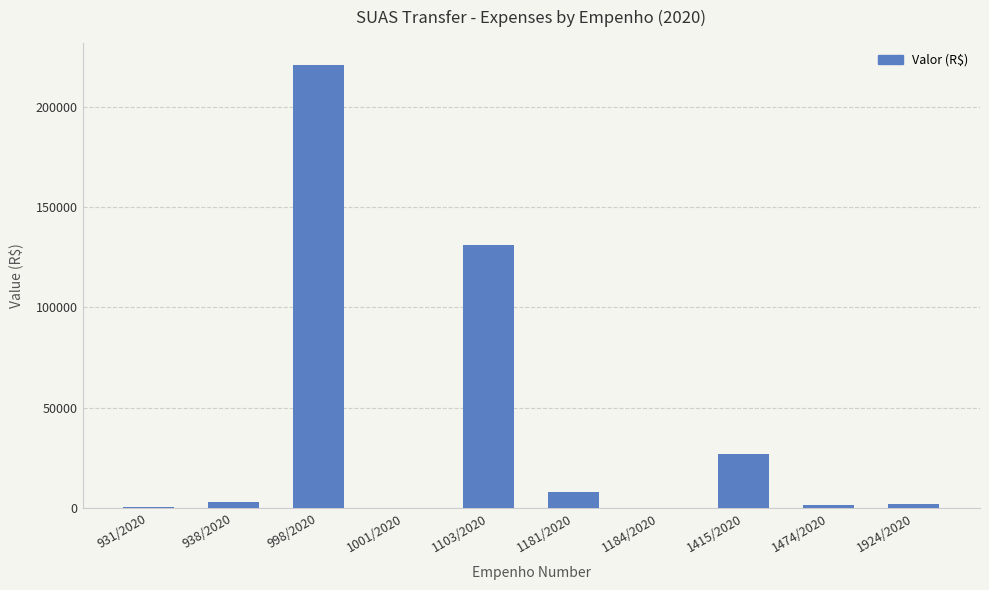

What is the greatest value displayed?

220800.0